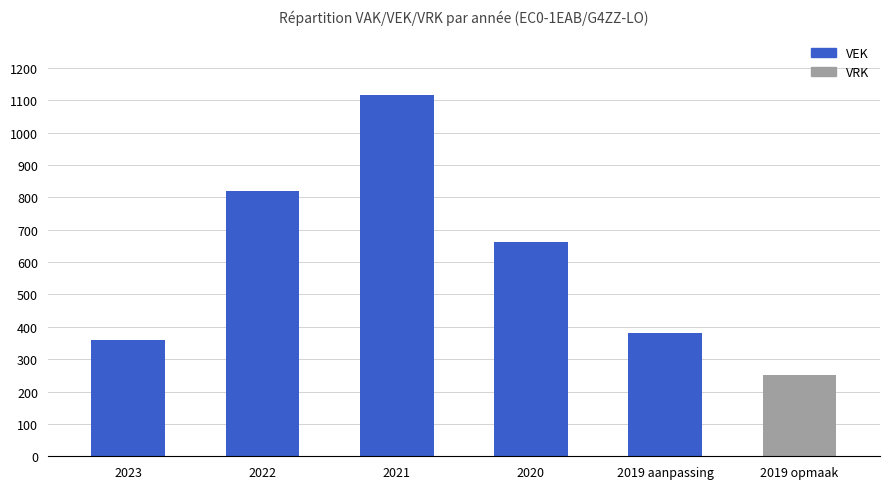

At which category is the sum across all series the highest?

2021